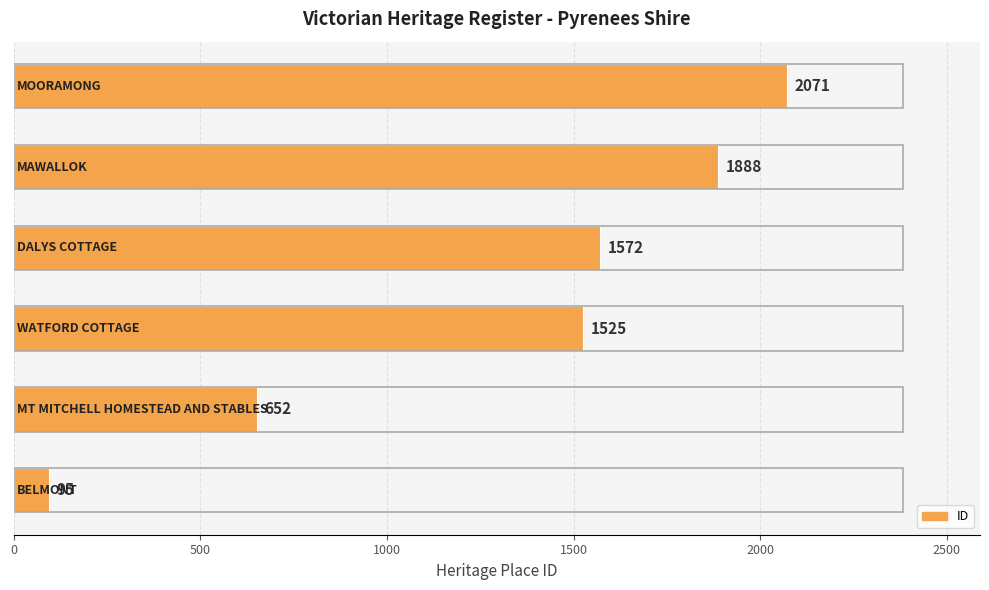

What is the minimum value shown in the chart?

95